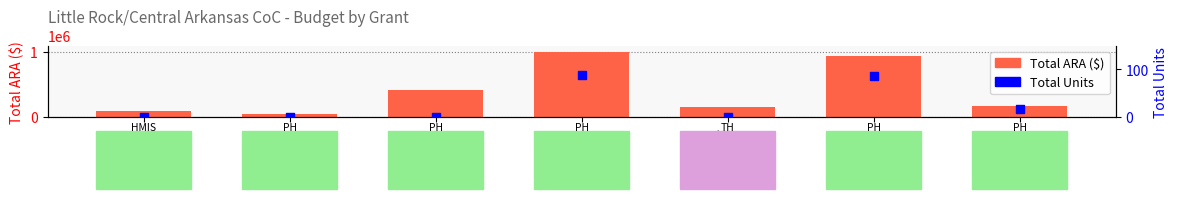

At which category is the sum across all series the highest?

PH-SPC1